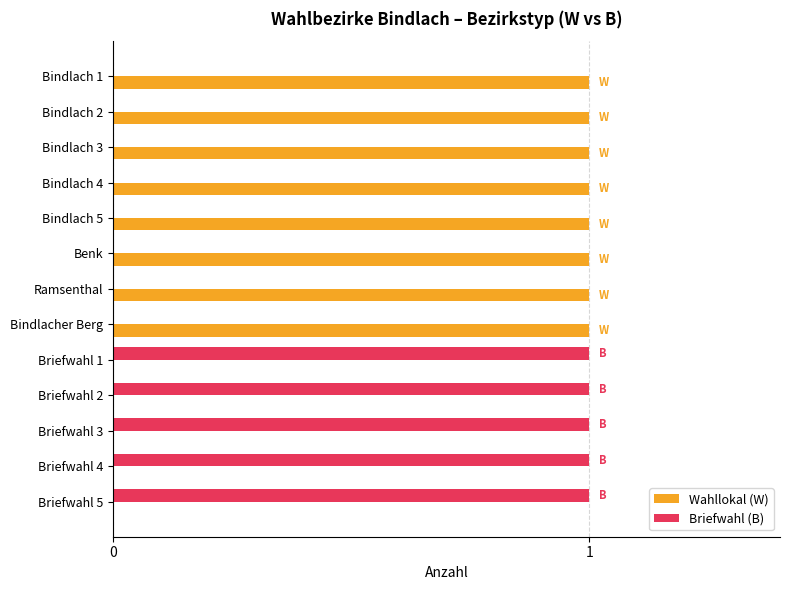

Which series has the largest total across all categories?

Wahllokal (W)